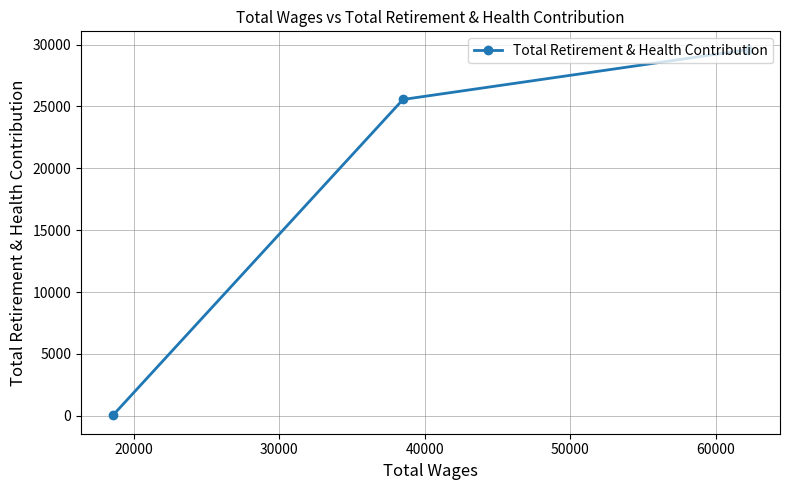

What is the difference between the maximum and minimum values?

29577